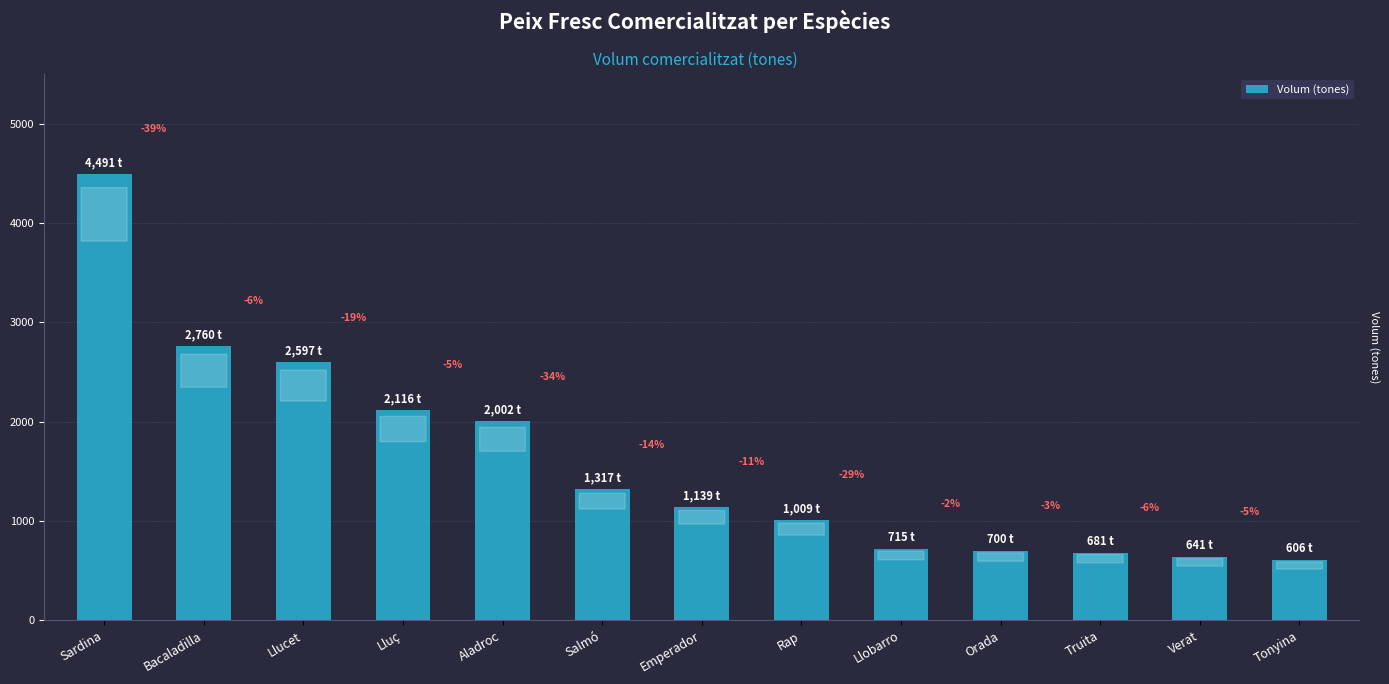

At which label does the data first exceed 1139?

Sardina